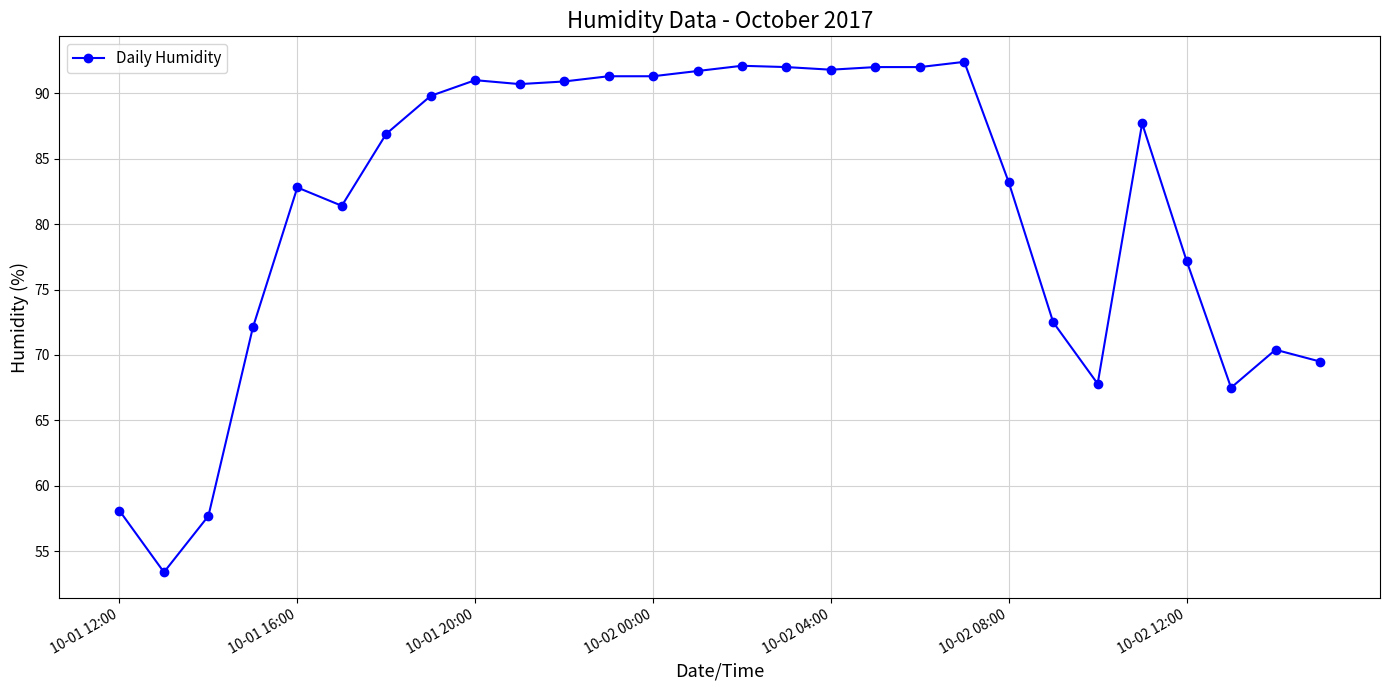

True or false: there are more than 1 points higher than both neighbors.

True